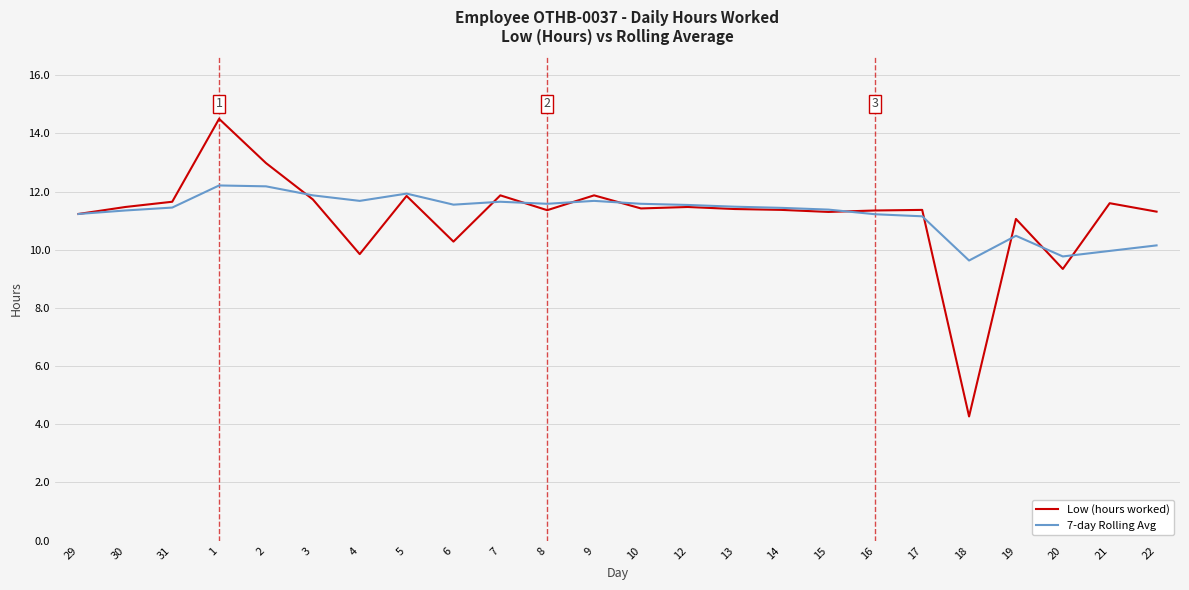

What position from the right is 9?

13